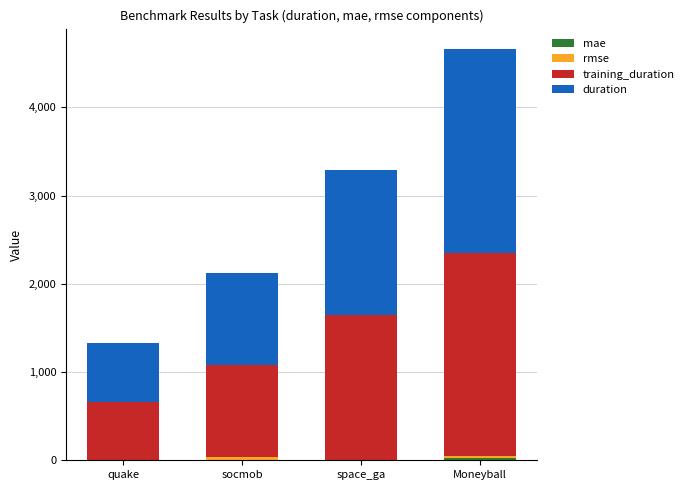

List the labels in order of training_duration value, smallest first.

quake, socmob, space_ga, Moneyball